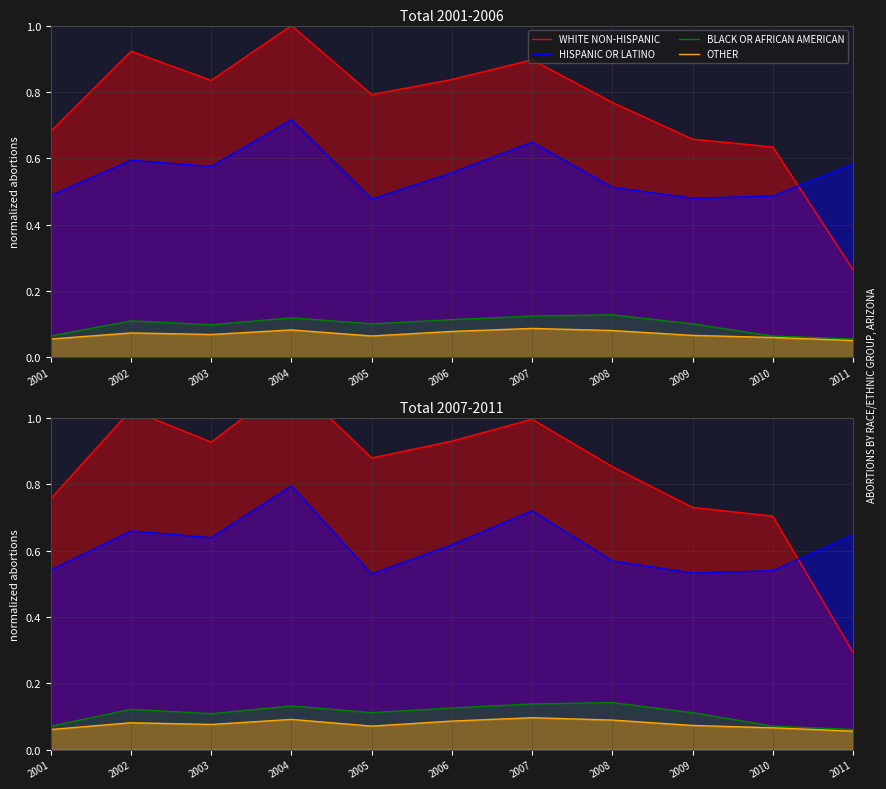

What is the sum of all WHITE NON-HISPANIC values?

9.2